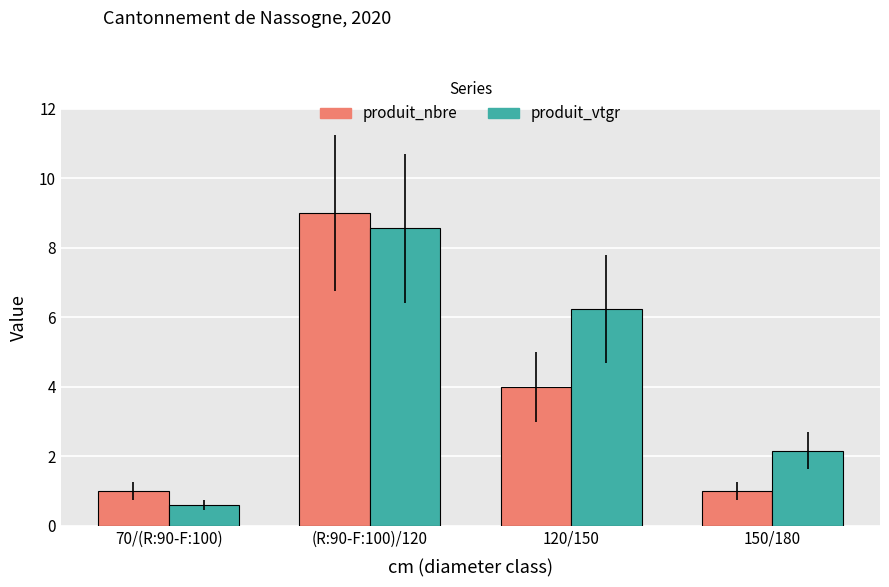

What is the approximate value of produit_vtgr at 150/180?

2.2